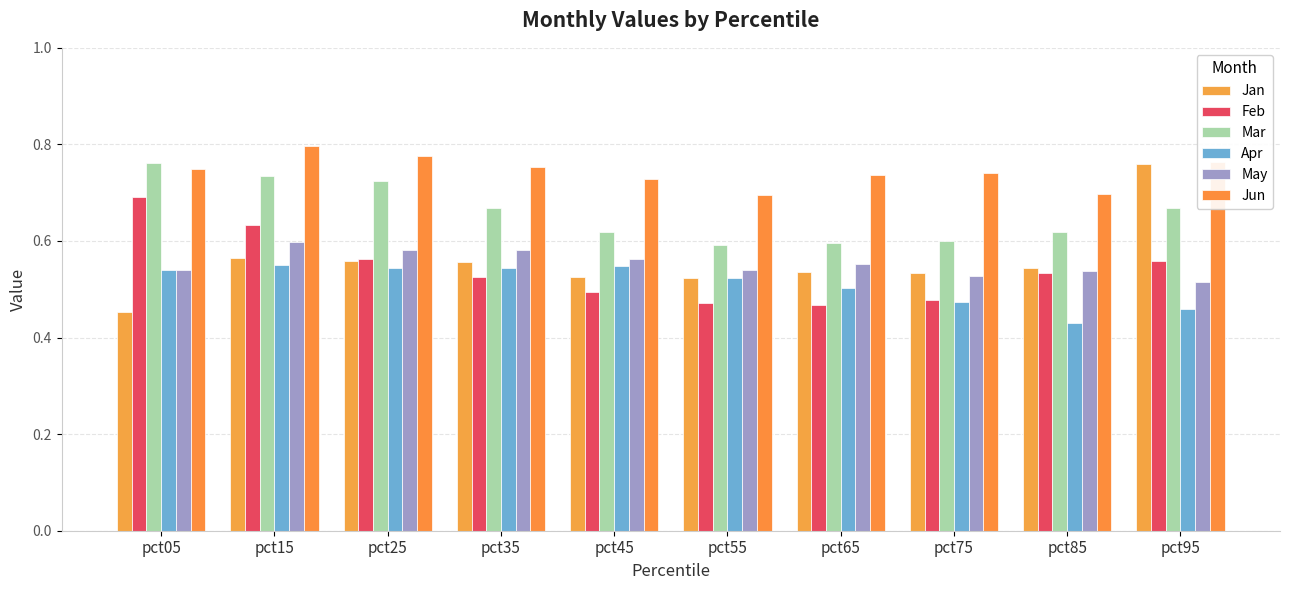

Count the Feb values in the range 0 to 1.

10